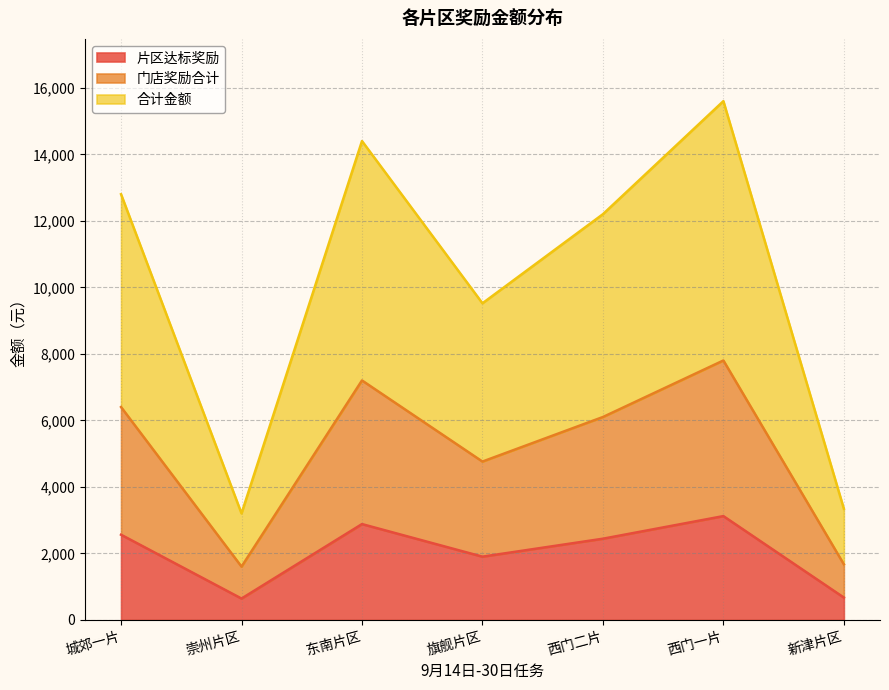

Rank the series at 旗舰片区 from highest to lowest value.

合计金额, 门店奖励合计, 片区达标奖励